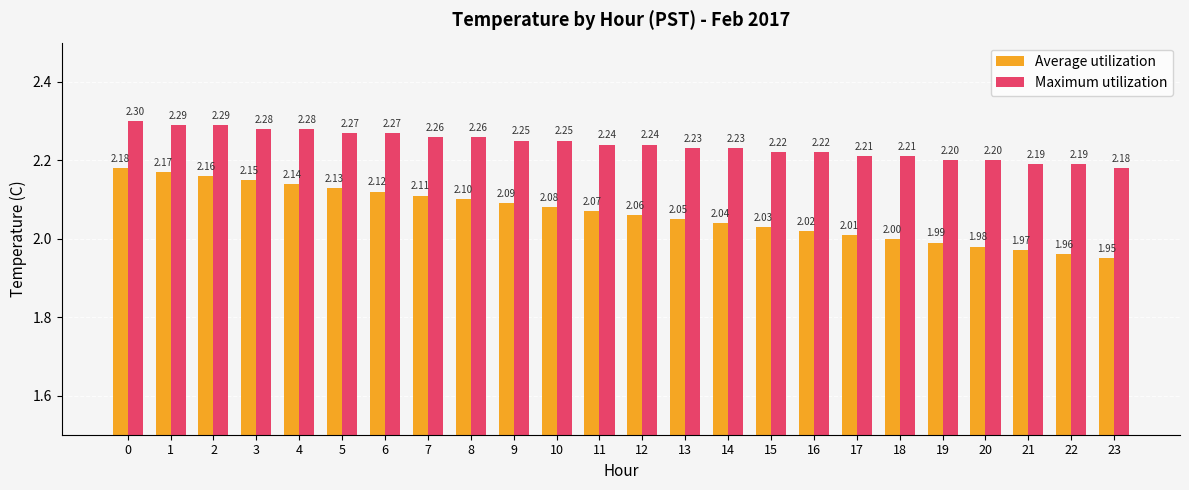

What is the difference between the maximum and minimum values in the Maximum utilization series?

0.1